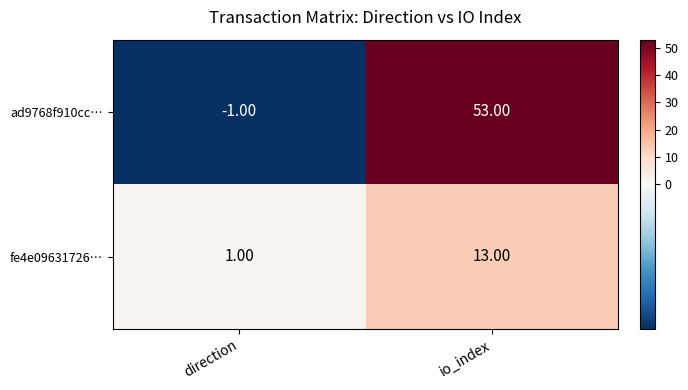

Rank the series by their maximum value, from highest to lowest.

ad9768f910cc…, fe4e09631726…